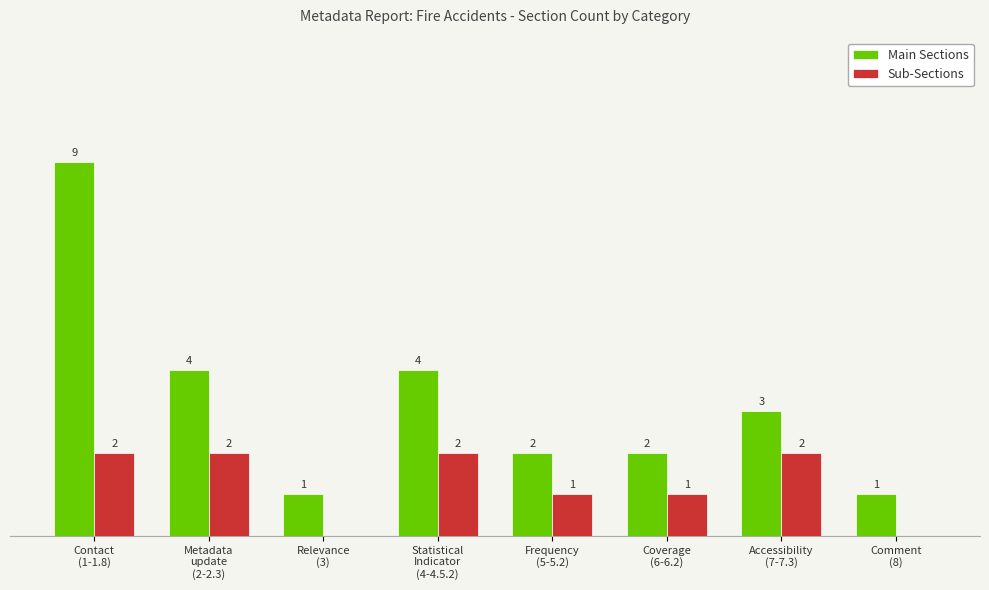

At which category is the sum across all series the highest?

Contact
(1-1.8)